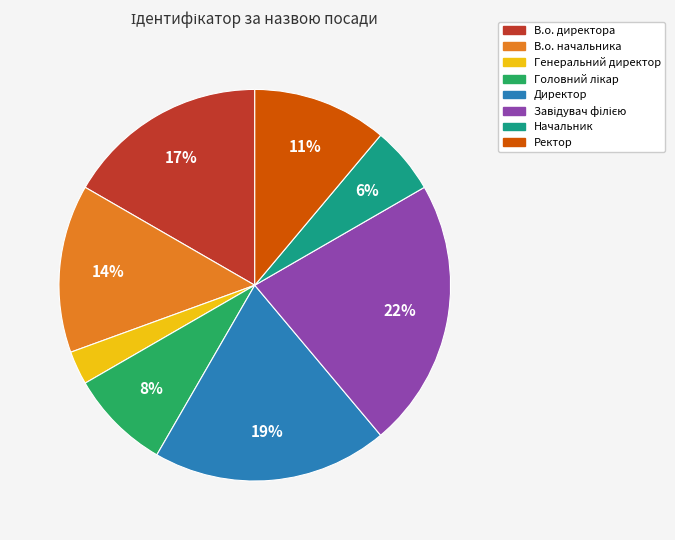

To the nearest percent, what portion does Генеральний директор represent?

3%